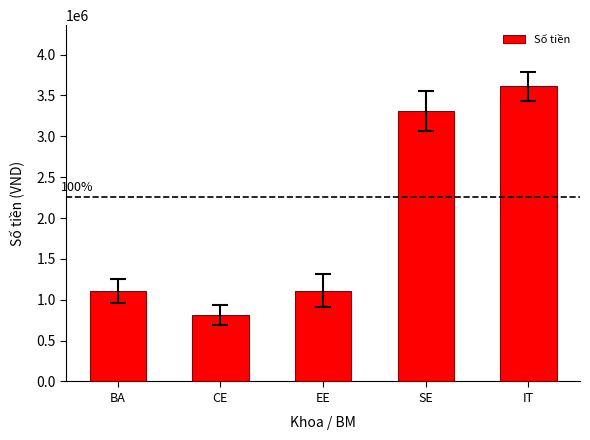

How many data points does each series have?

5